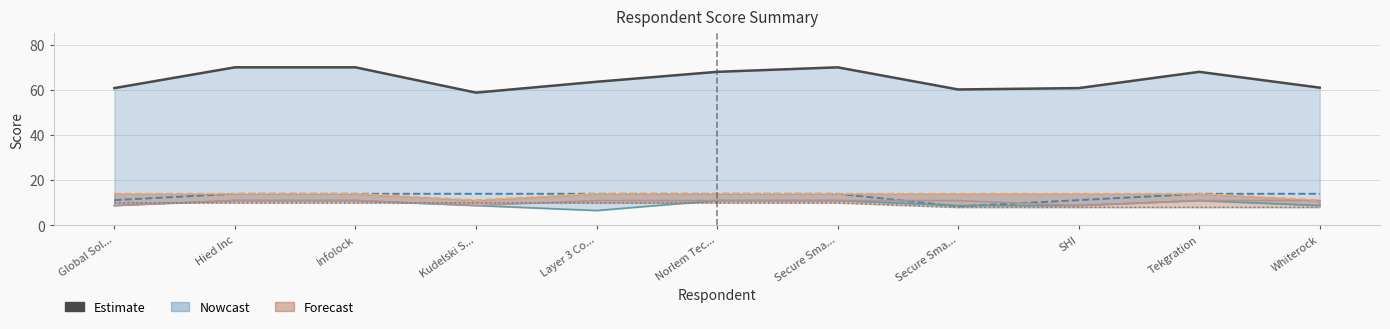

Between Secure Sma... and Tekgration, which is larger?

Tekgration